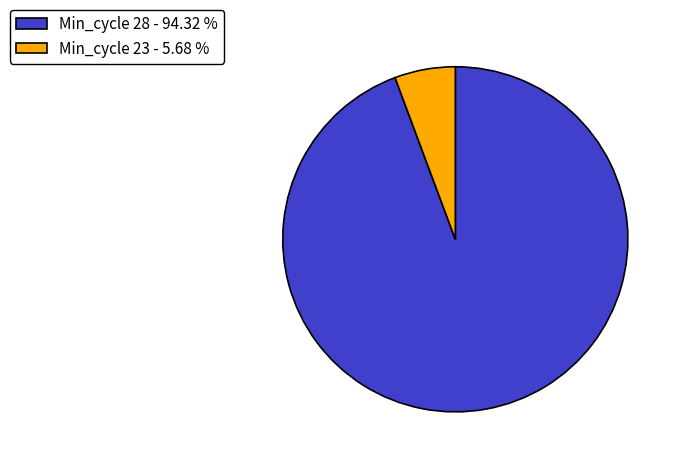

Which has a higher value, Min_cycle 28 - 94.32 % or Min_cycle 23 - 5.68 %?

Min_cycle 28 - 94.32 %